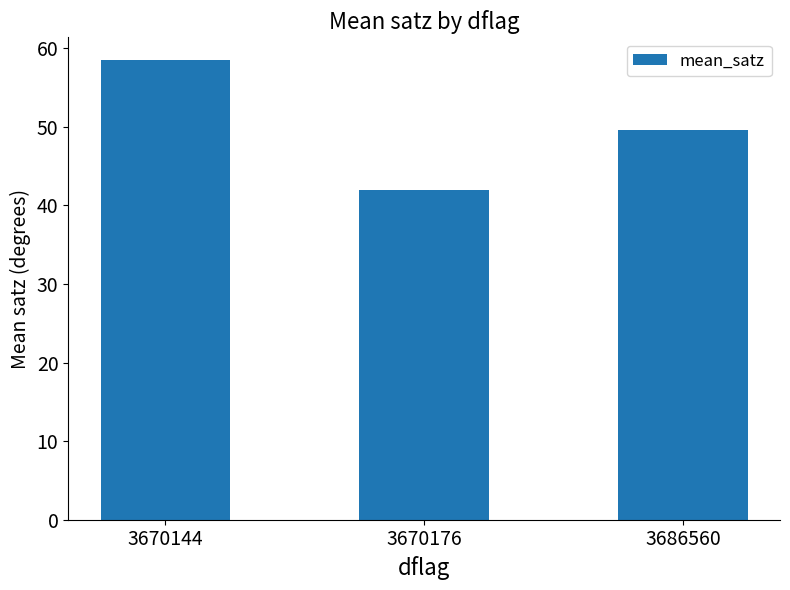

Between 3686560 and 3670176, which is larger?

3686560